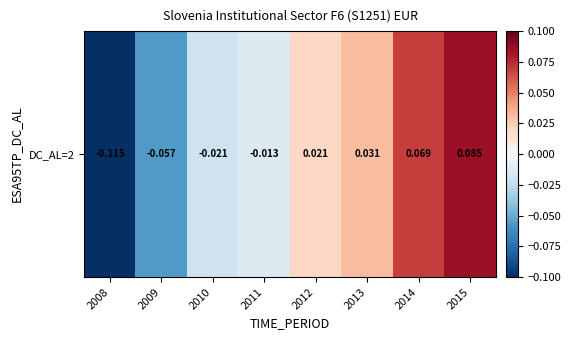

Between 2015 and 2011, which is larger?

2015